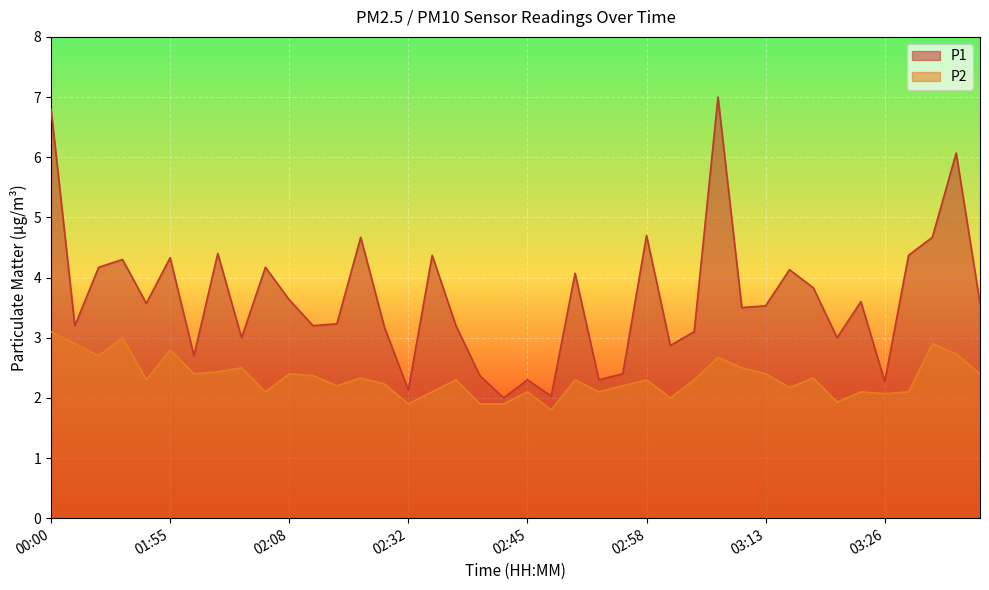

What is the value of the P2 point at the 39th from the left?

2.7